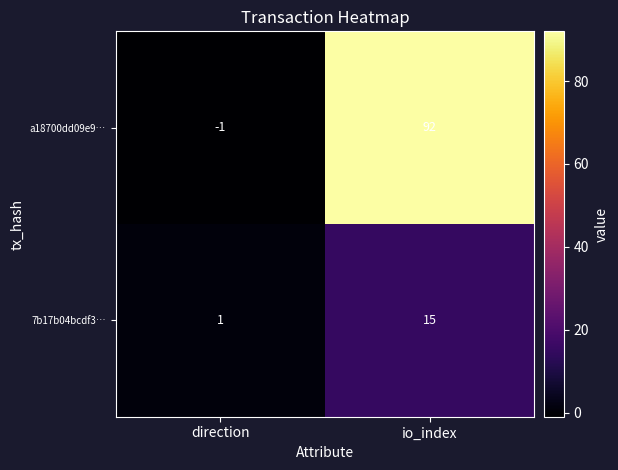

Is it true that 7b17b04bcdf3… equals 15 at io_index?

True